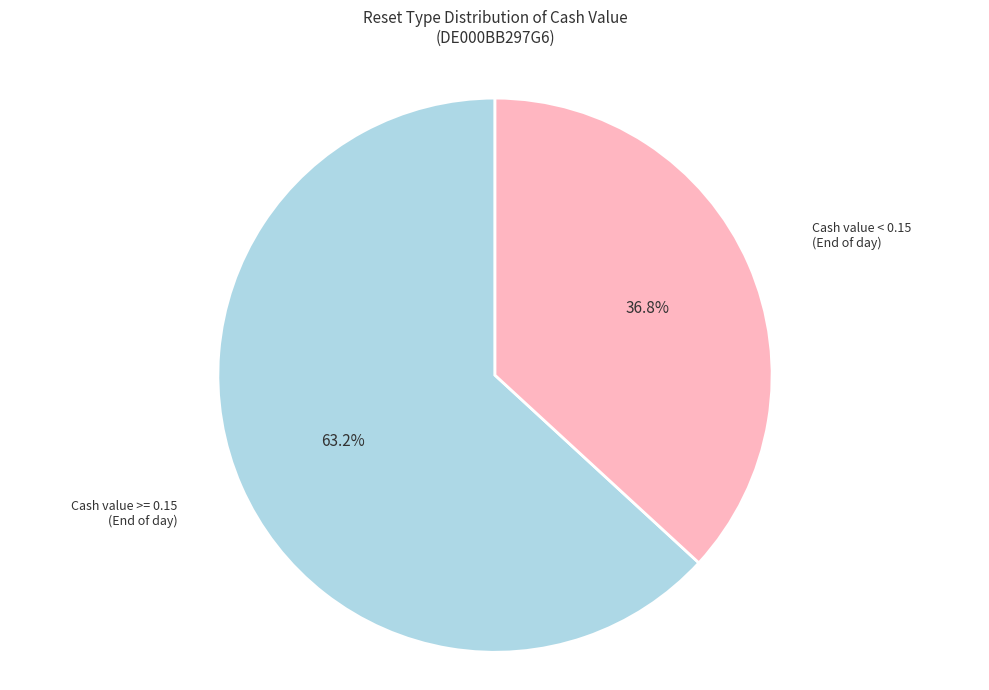

Is there a majority slice in this chart?

Yes